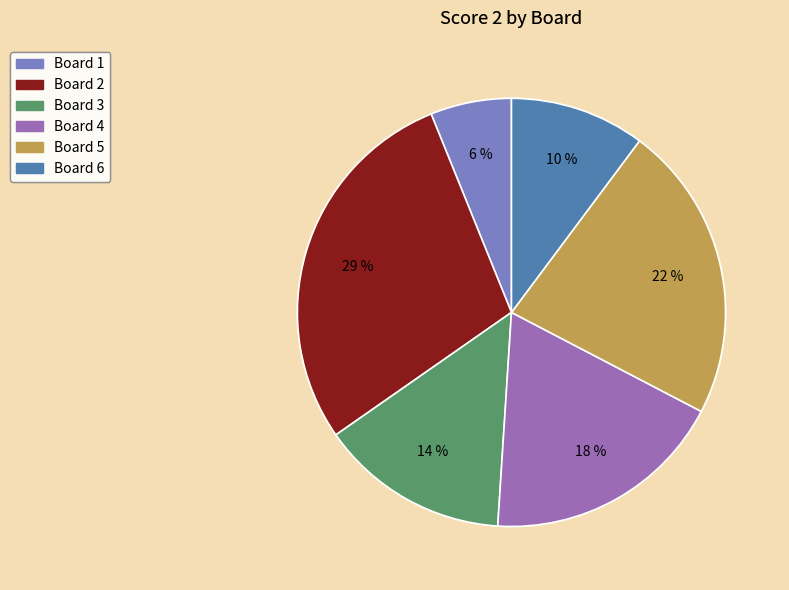

Which category has the biggest portion of the pie?

Board 2